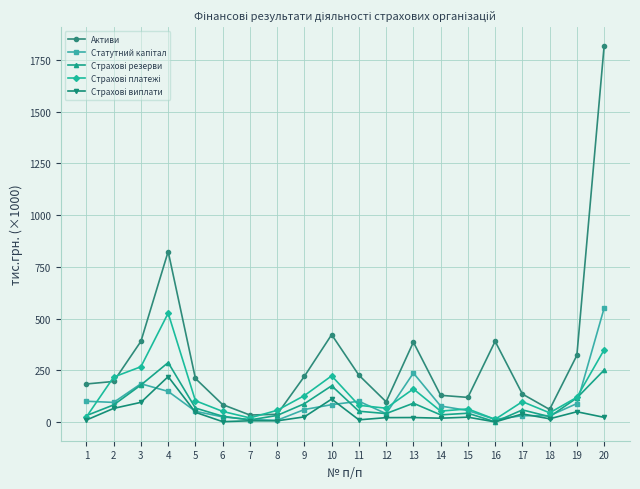

What is the maximum value shown in the chart?

1818.2